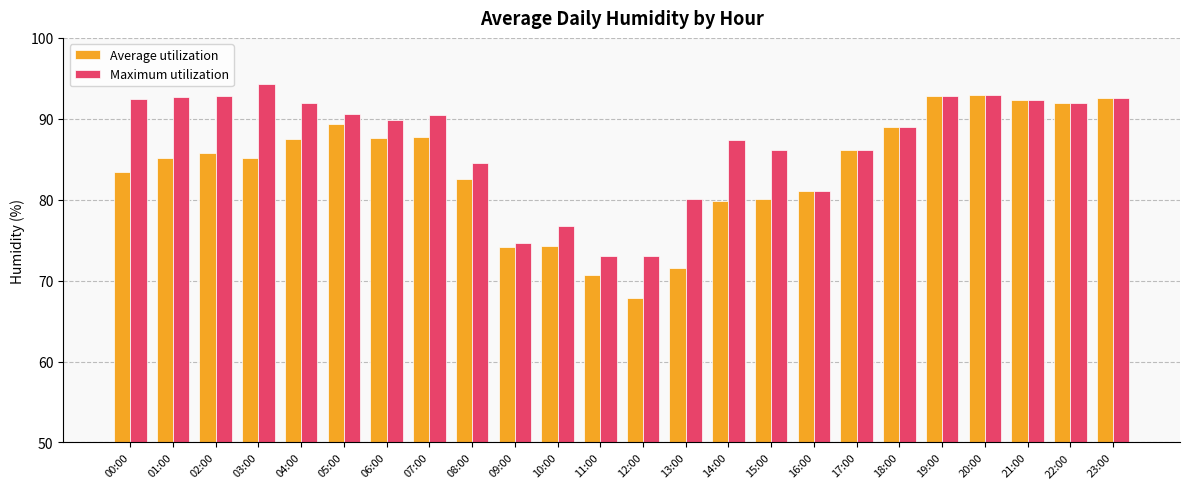

Rank the series by their average value, from highest to lowest.

Maximum utilization, Average utilization